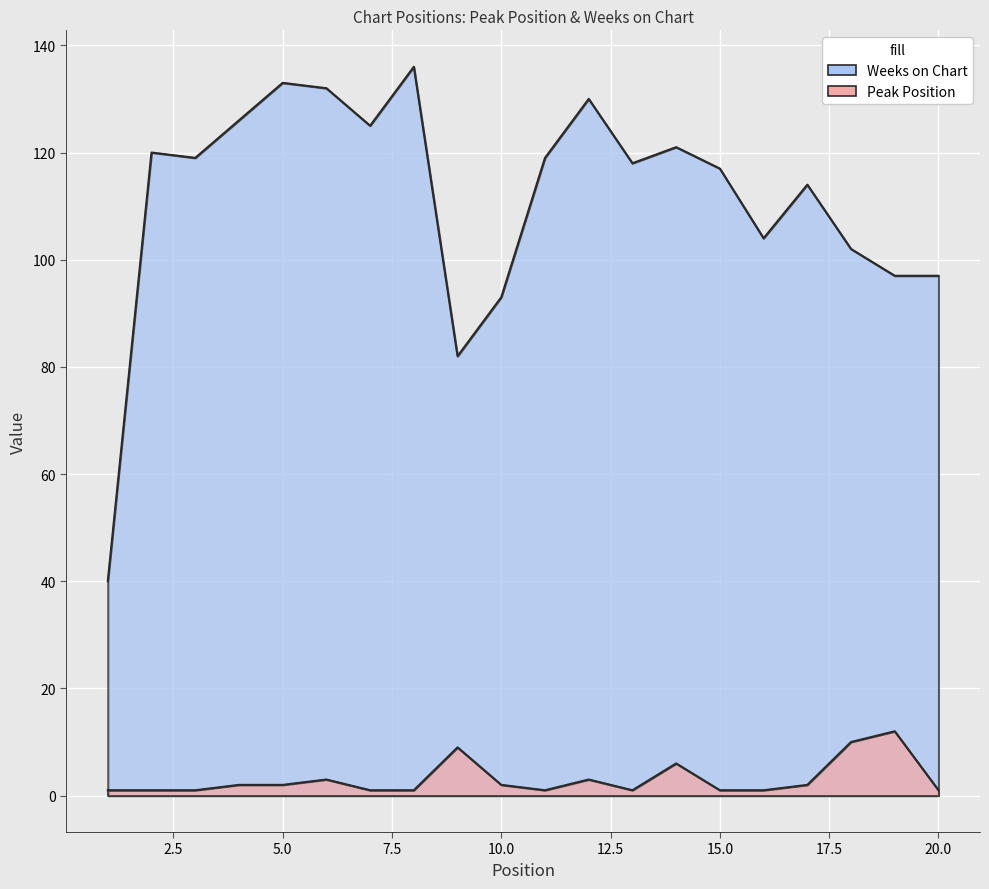

Between 8 and 2, which is larger?

8